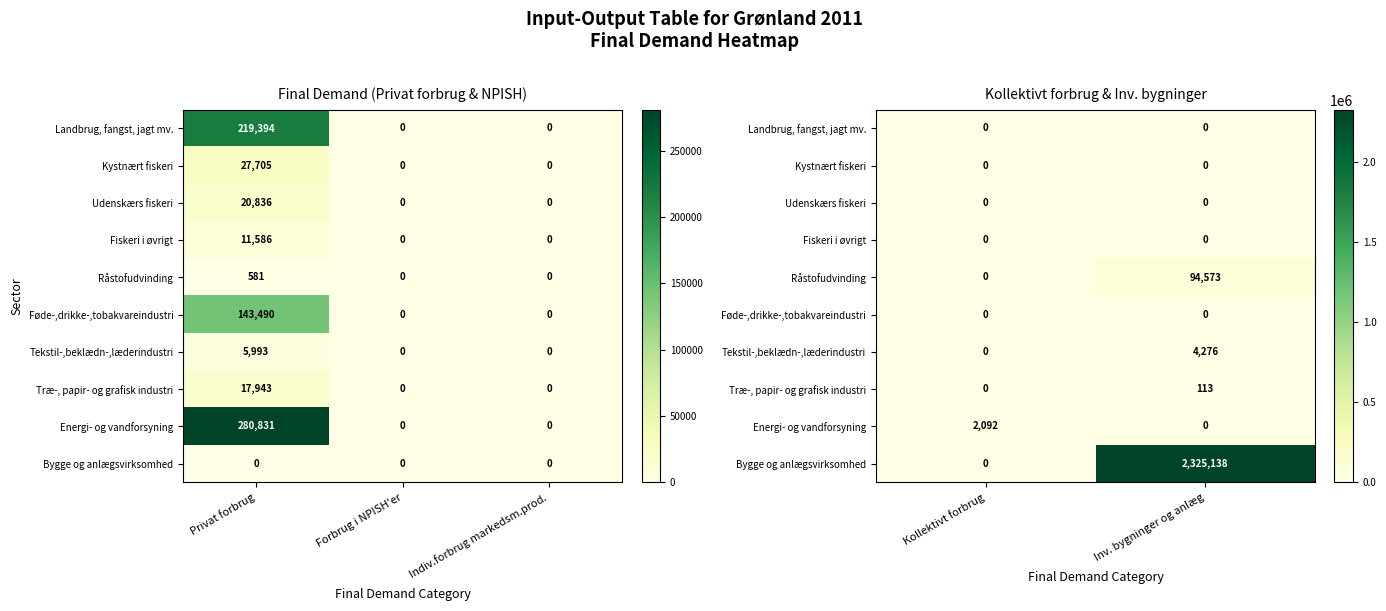

At how many categories does at least one series exceed 1382774?

1